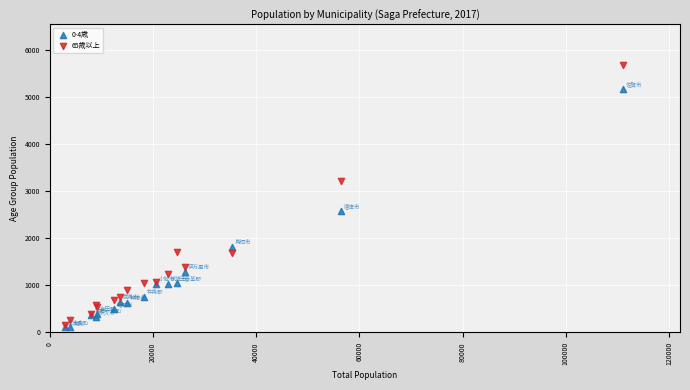

Which series has the widest spread of Y values?

65歳以上